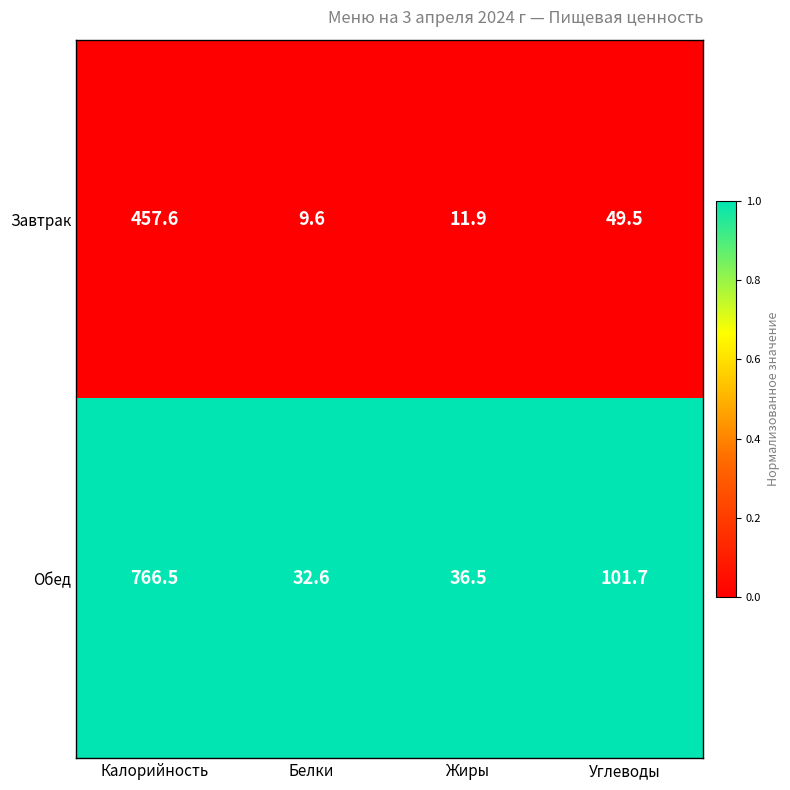

True or false: Завтрак has a value of 457.6 at Калорийность.

True